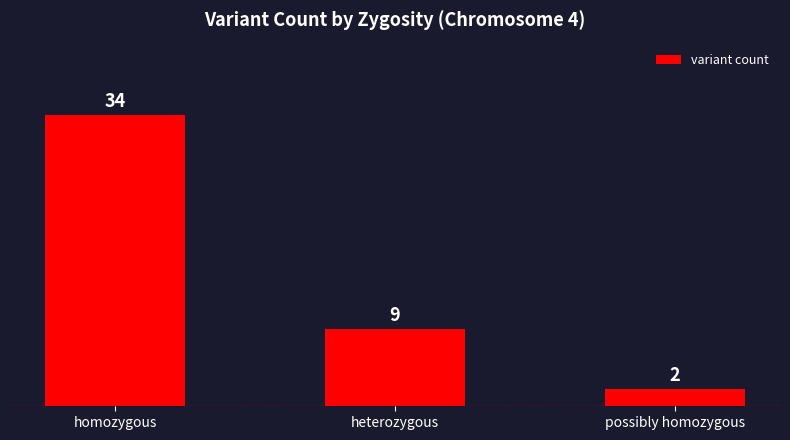

What is the average value?

15